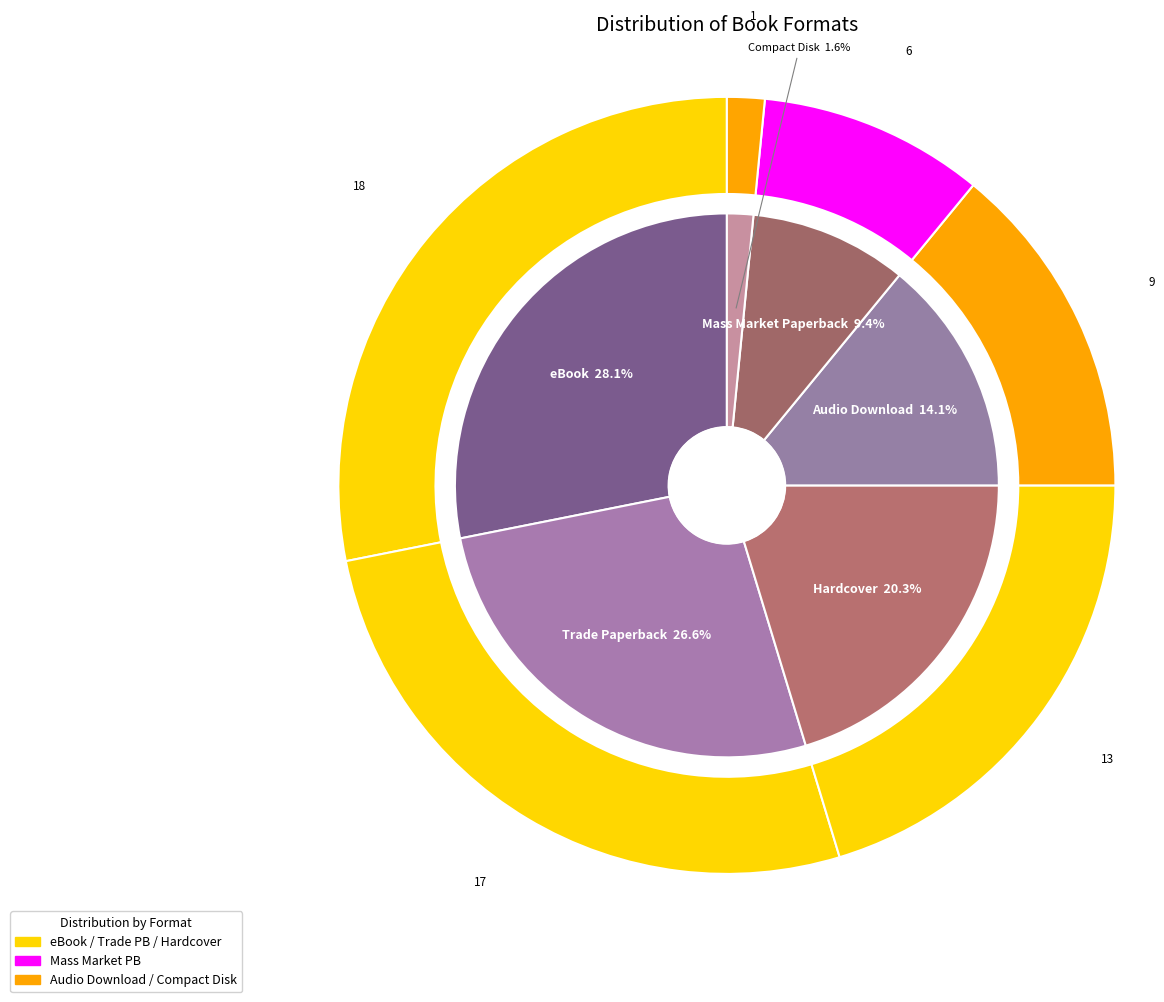

Count the number of slices in the pie.

6